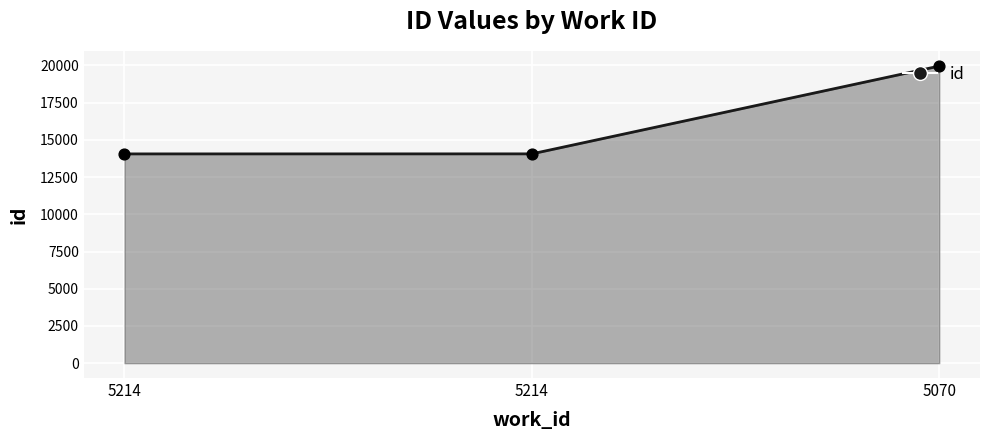

What is the change in value from 5214 to 5070?

+5897